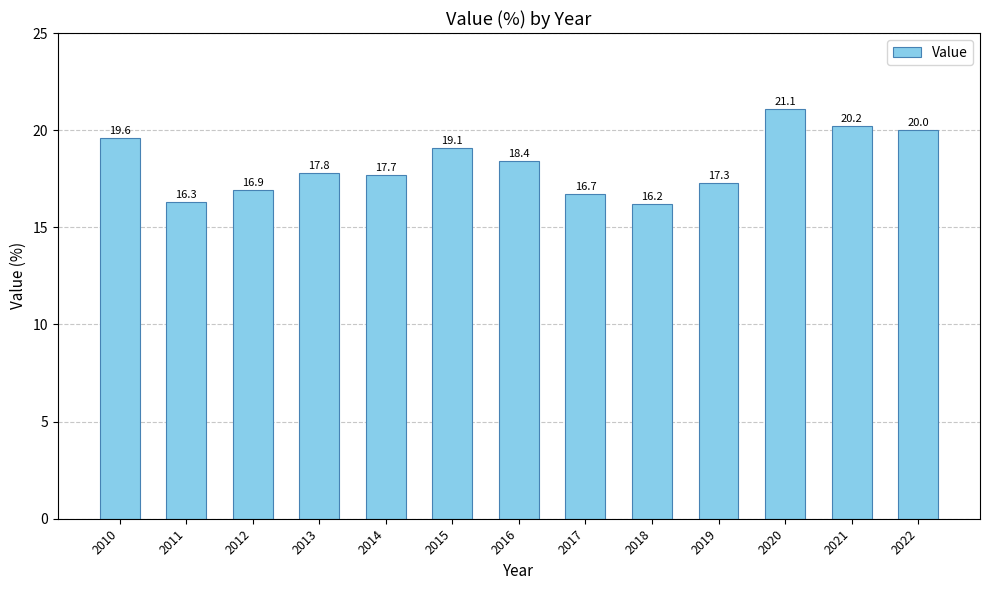

Which label corresponds to the smallest value in the chart?

2018